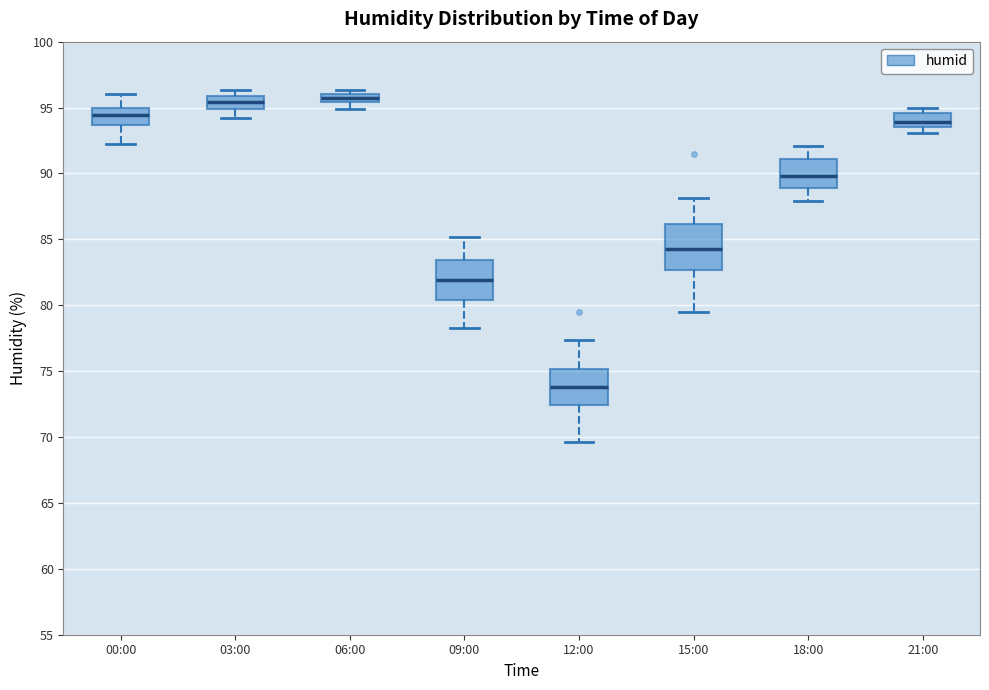

Where does the upper whisker of the box for 00:00 end on the y-axis? The values are not printed on the chart, so give them approximately, as read against the axis.

96.0